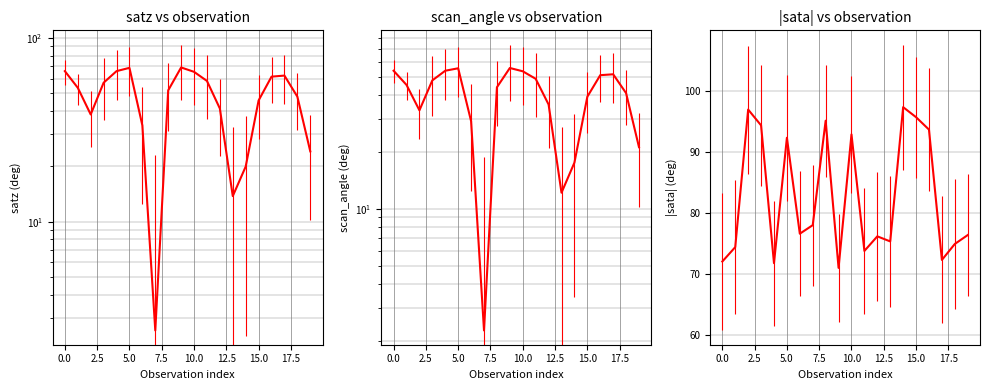

True or false: scan_angle and satz intersect in this chart.

False